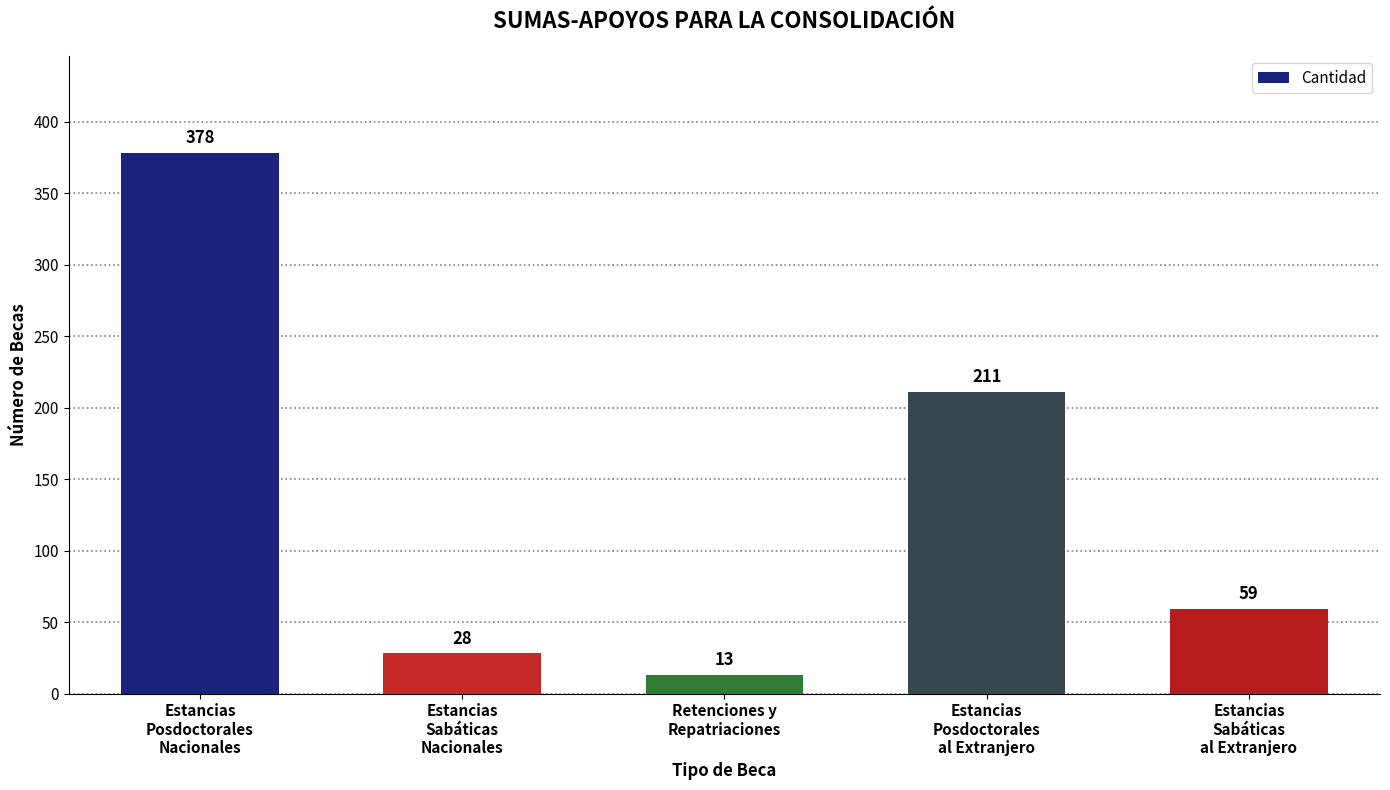

Does the chart contain stacked bars?

No